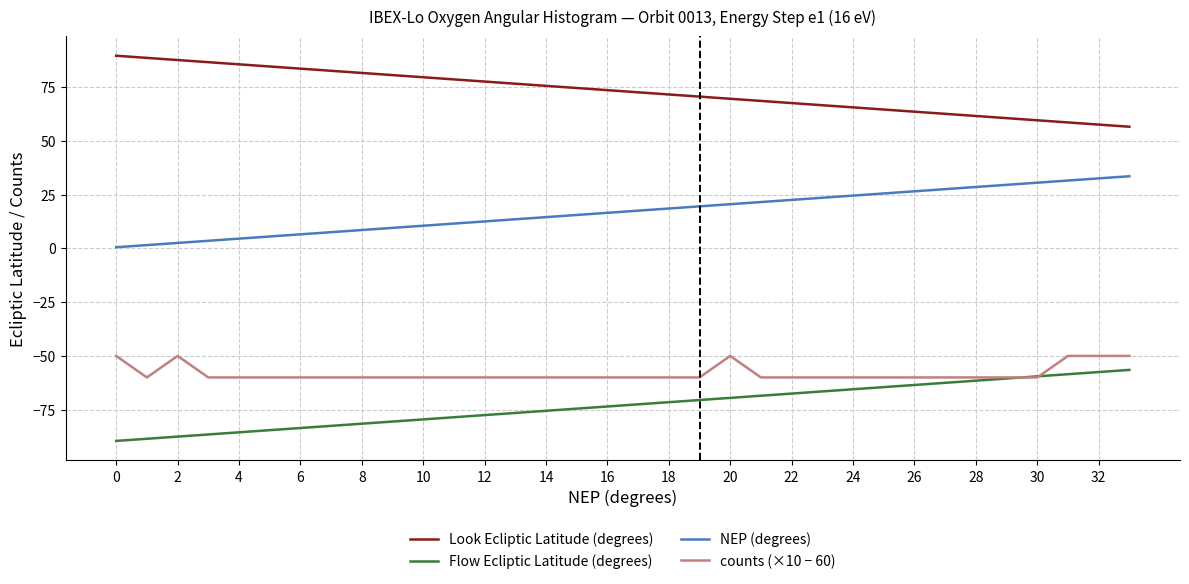

What is the maximum value shown in the chart?

89.5